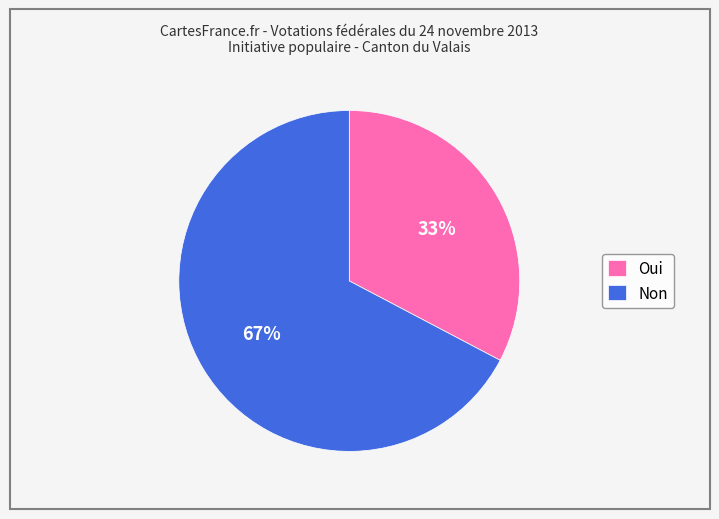

To the nearest percent, what is the combined percentage of Oui and Non?

100%